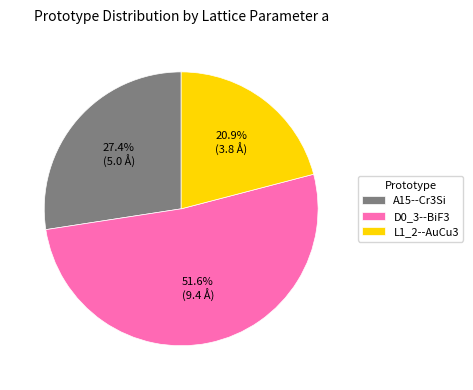

Does D0_3--BiF3 represent more than half of the total?

Yes